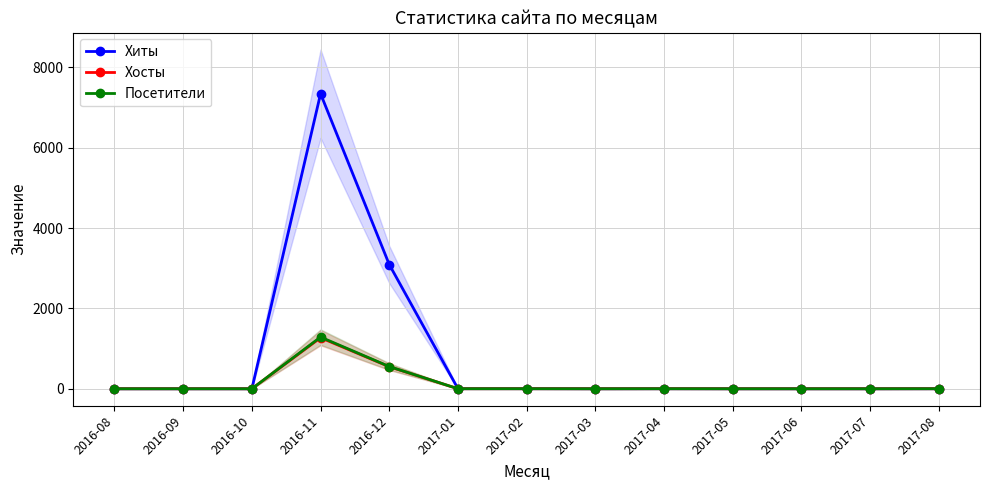

What is the maximum value for Хиты?

7345